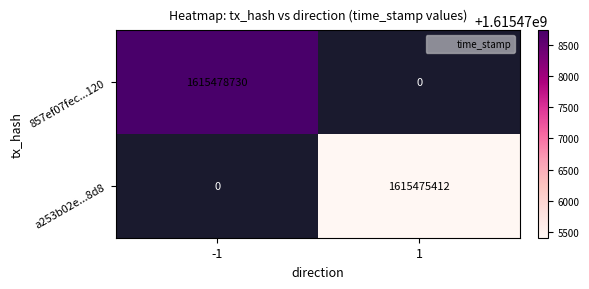

At how many categories does at least one series exceed 973328219?

2